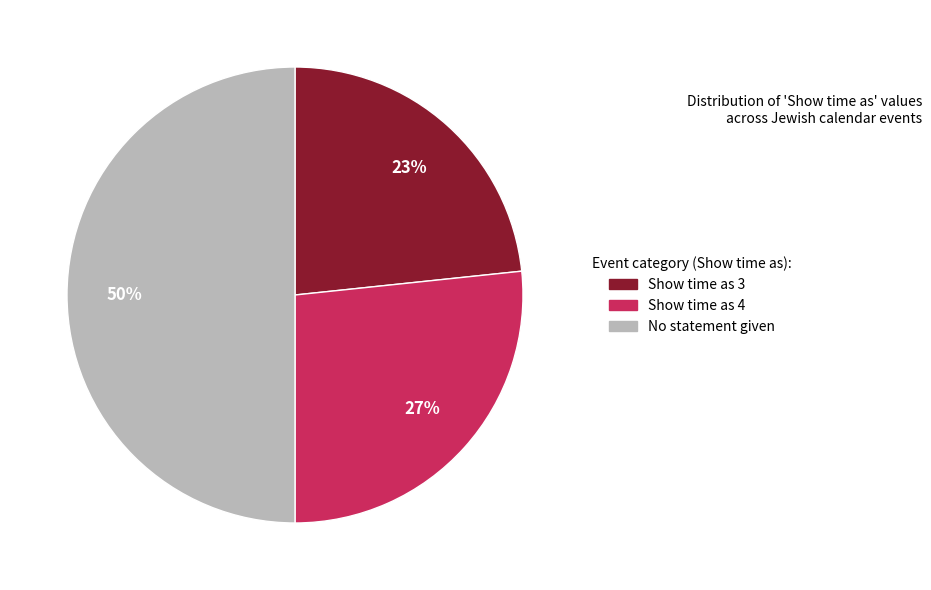

To the nearest percent, what is the average slice percentage?

33%